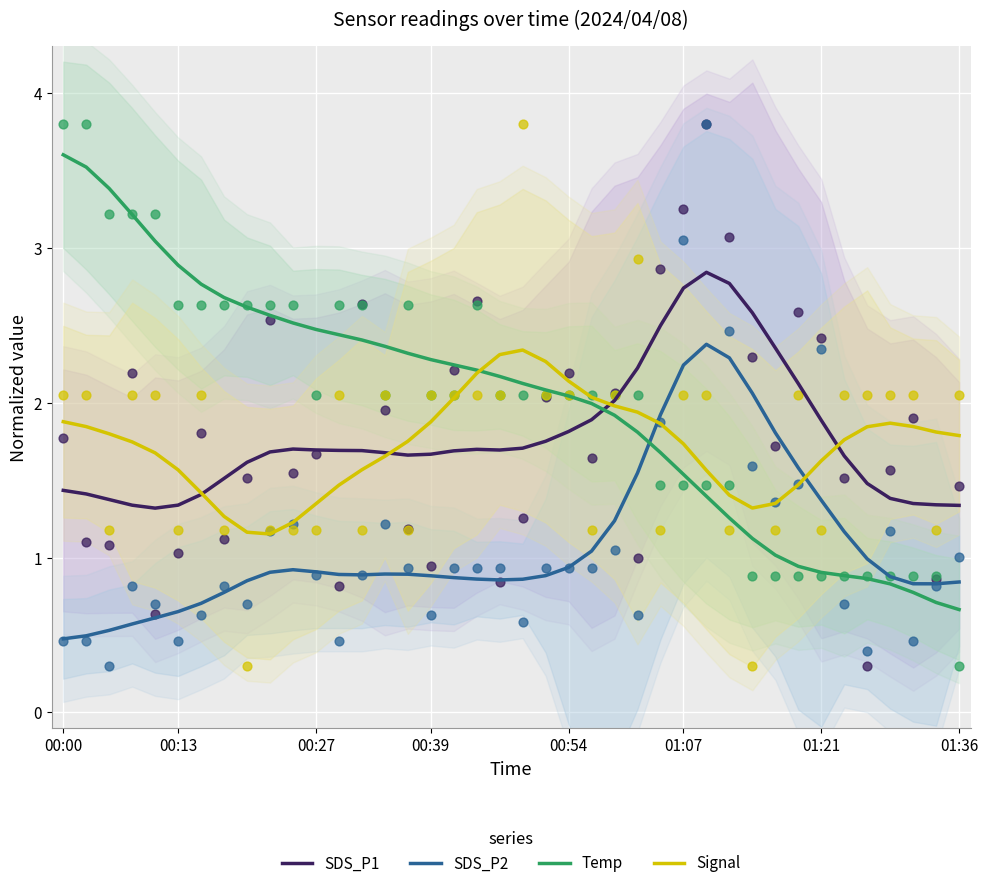

At how many categories does at least one series exceed 2?

33